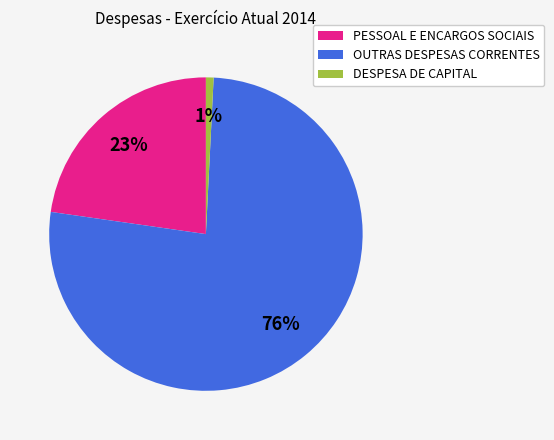

Is it true that PESSOAL E ENCARGOS SOCIAIS is 23% of the pie?

True